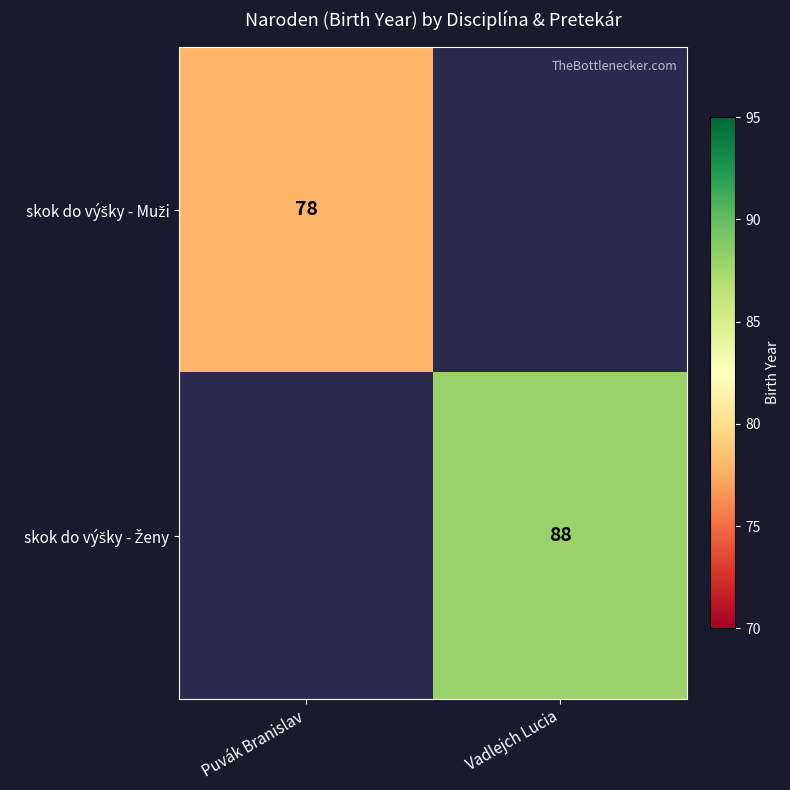

Where is skok do výšky - Muži nearest to the value 78?

Puvák Branislav